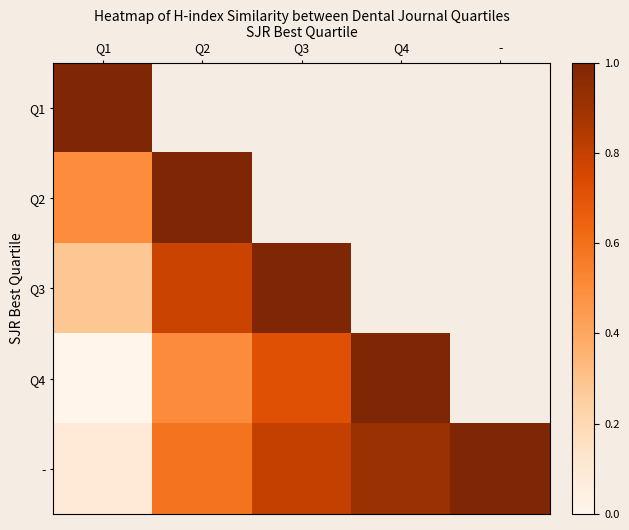

Is the value of Q3 at Q3 greater than the value of - at Q1?

Yes